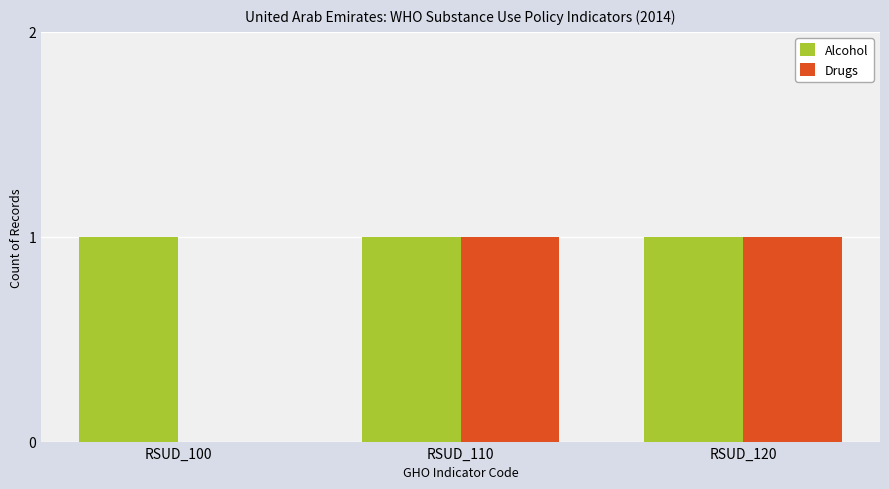

How many groups of bars are there?

3